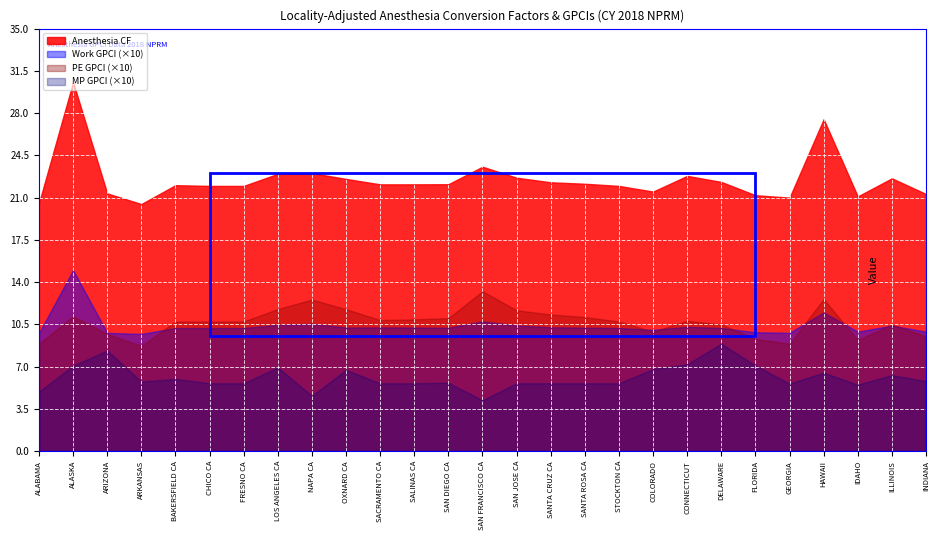

How many series are shown in this chart?

4